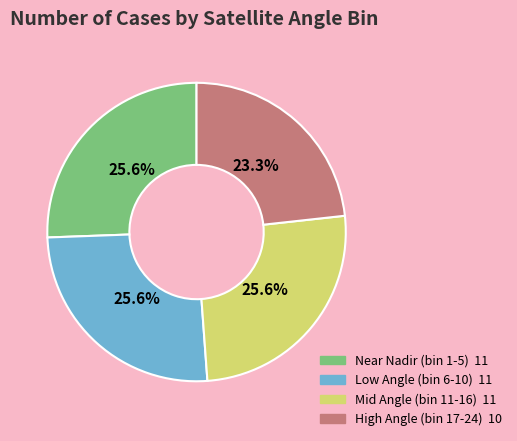

Does any single category account for the majority?

No